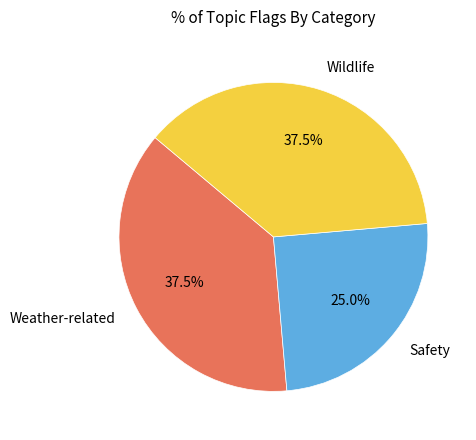

Is there any slice that represents more than half of the pie?

No